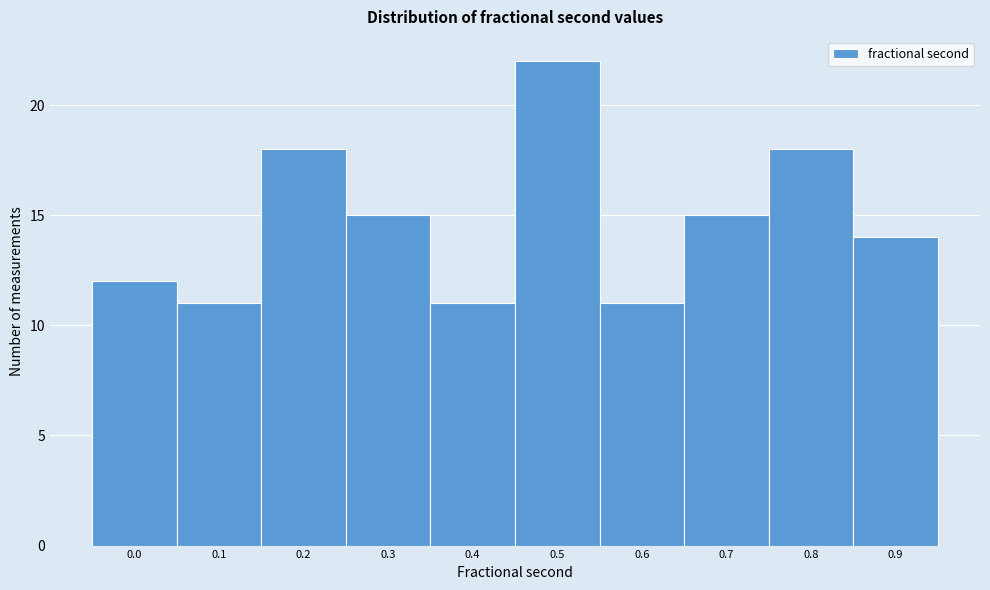

Reading left to right, what are all the values shown in this chart?

12	11	18	15	11	22	11	15	18	14